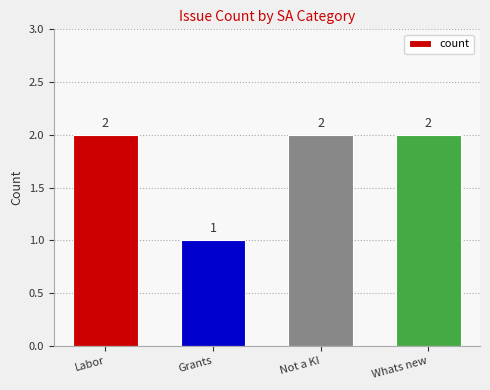

What is the label of the 2nd bar from the right?

Not a KI